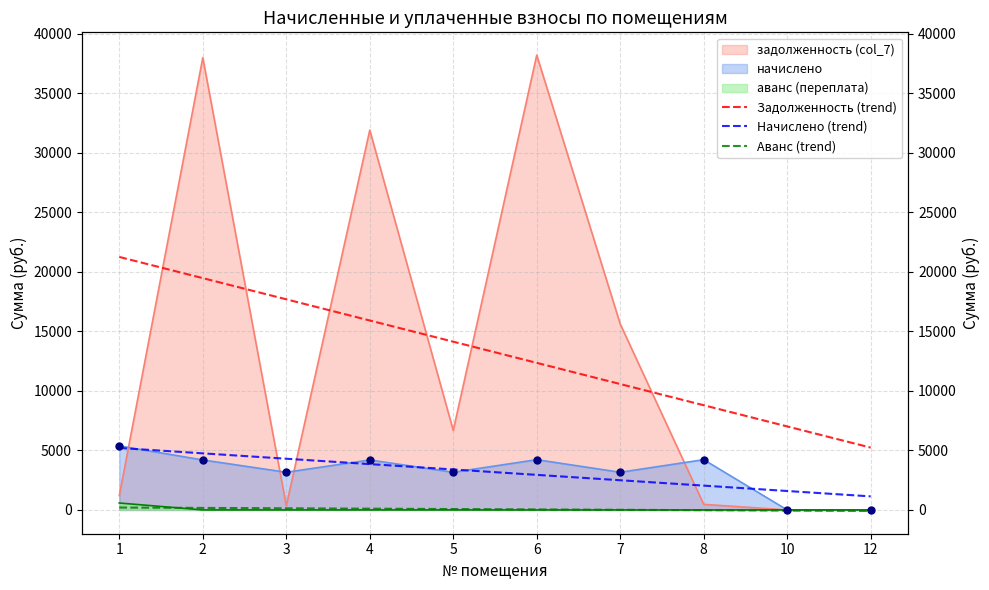

Is the value of Начислено (trend) at 1 greater than the value of Аванс (trend) at 12?

Yes